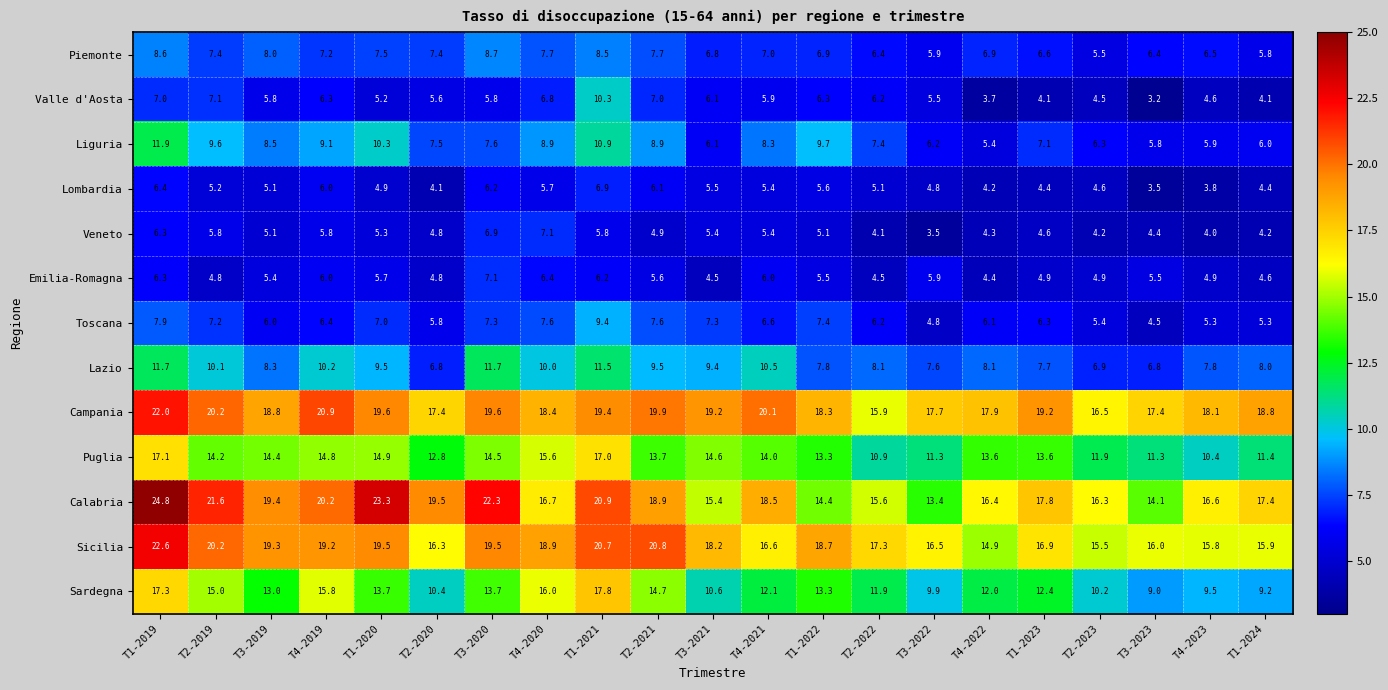

Which series changed the most between T1-2019 and T2-2021?

Calabria